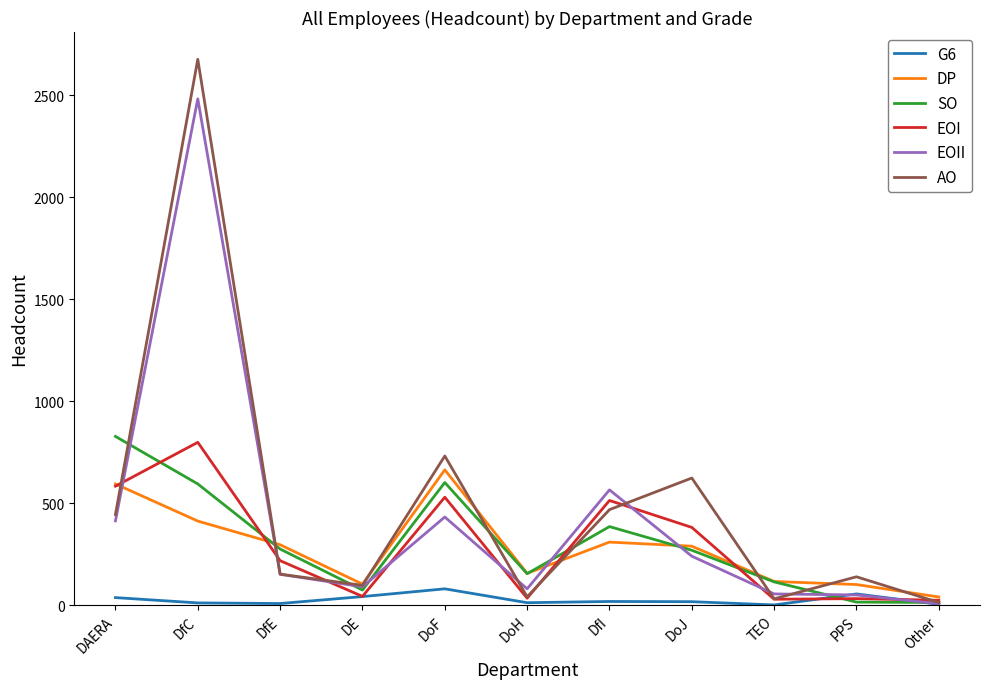

Which series changed the most between DfI and PPS?

EOII